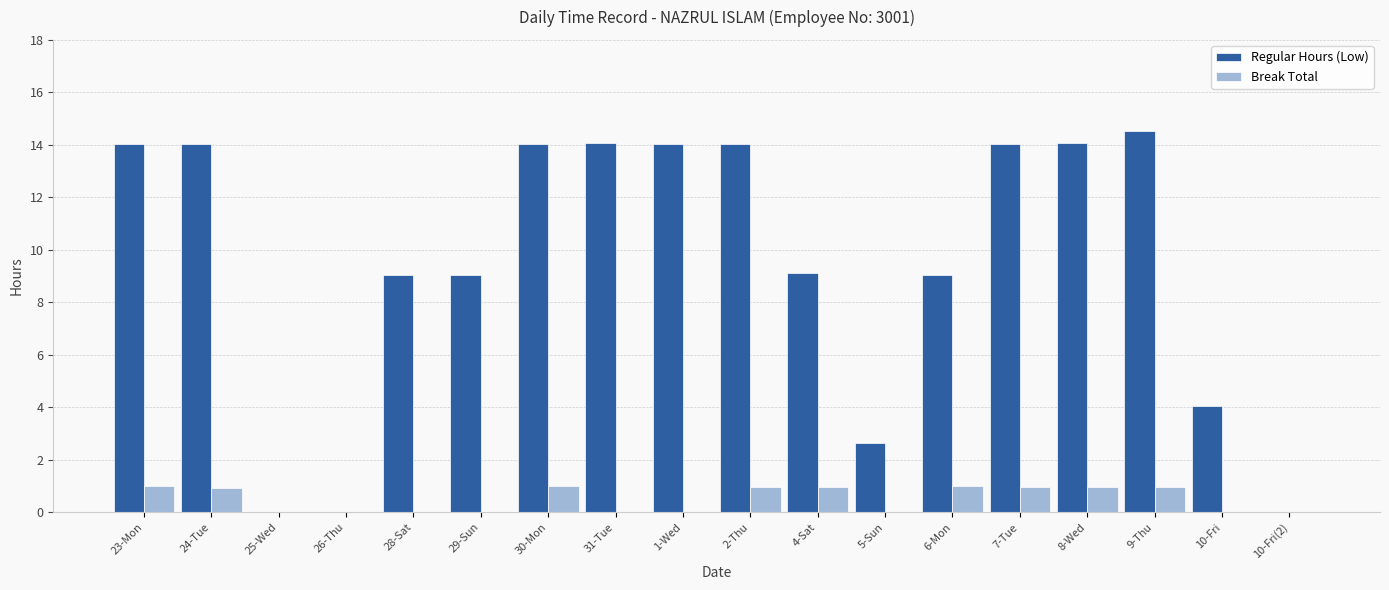

What is the sum of all Regular Hours (Low) values?

169.8